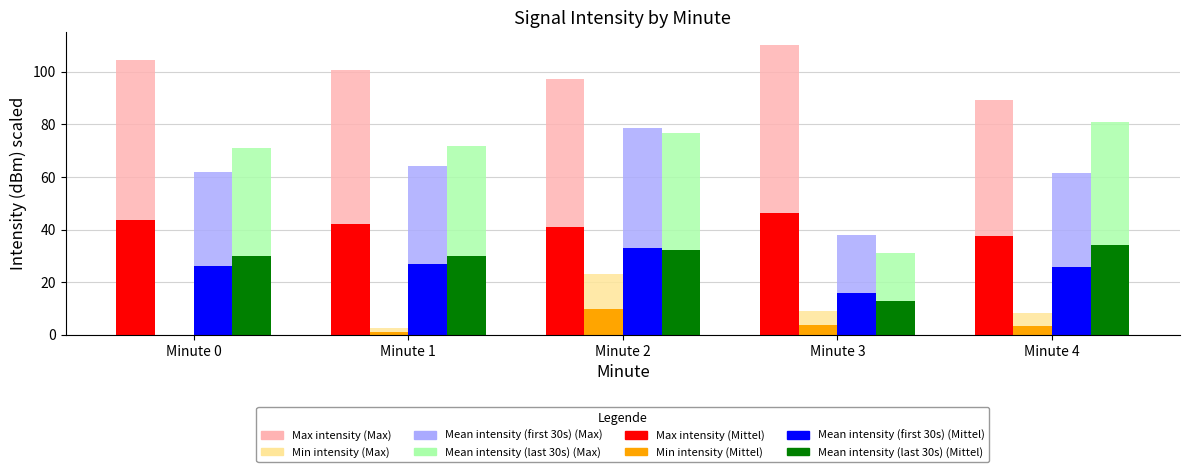

At which category does the chart reach its peak across all series?

Minute 3